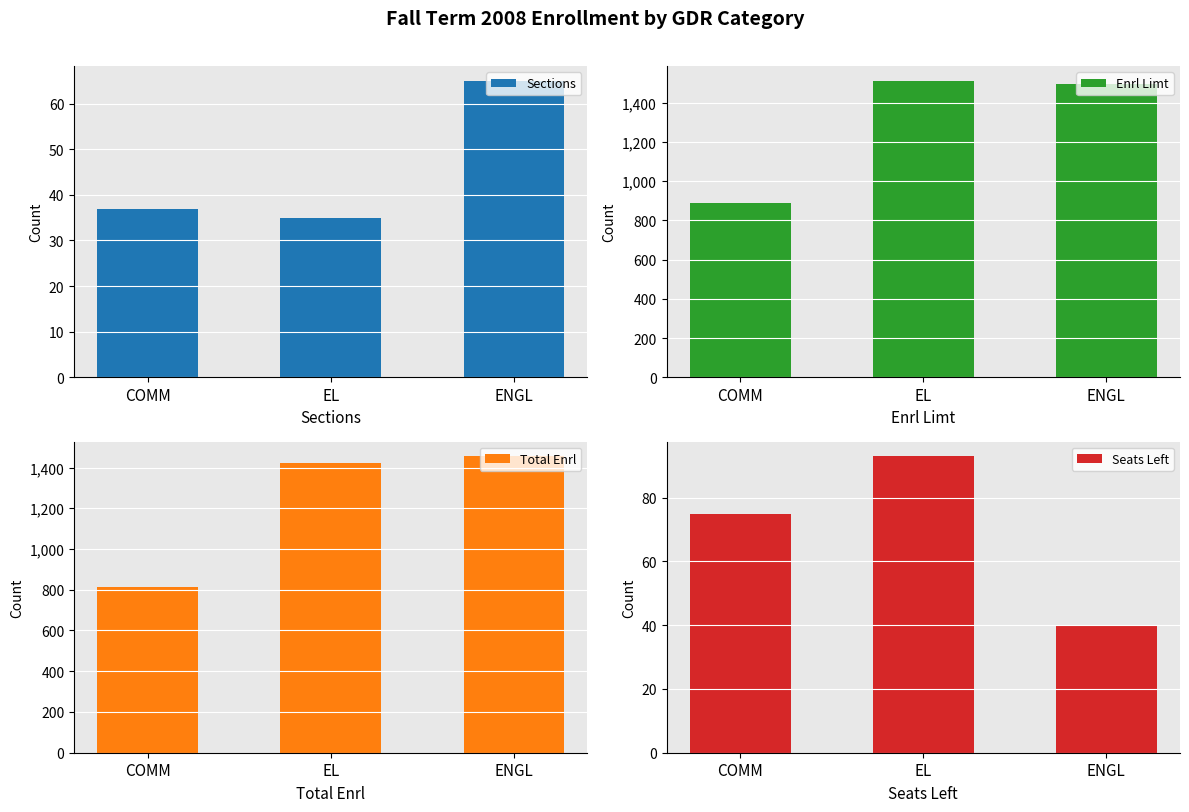

How many bars are there in total?

12